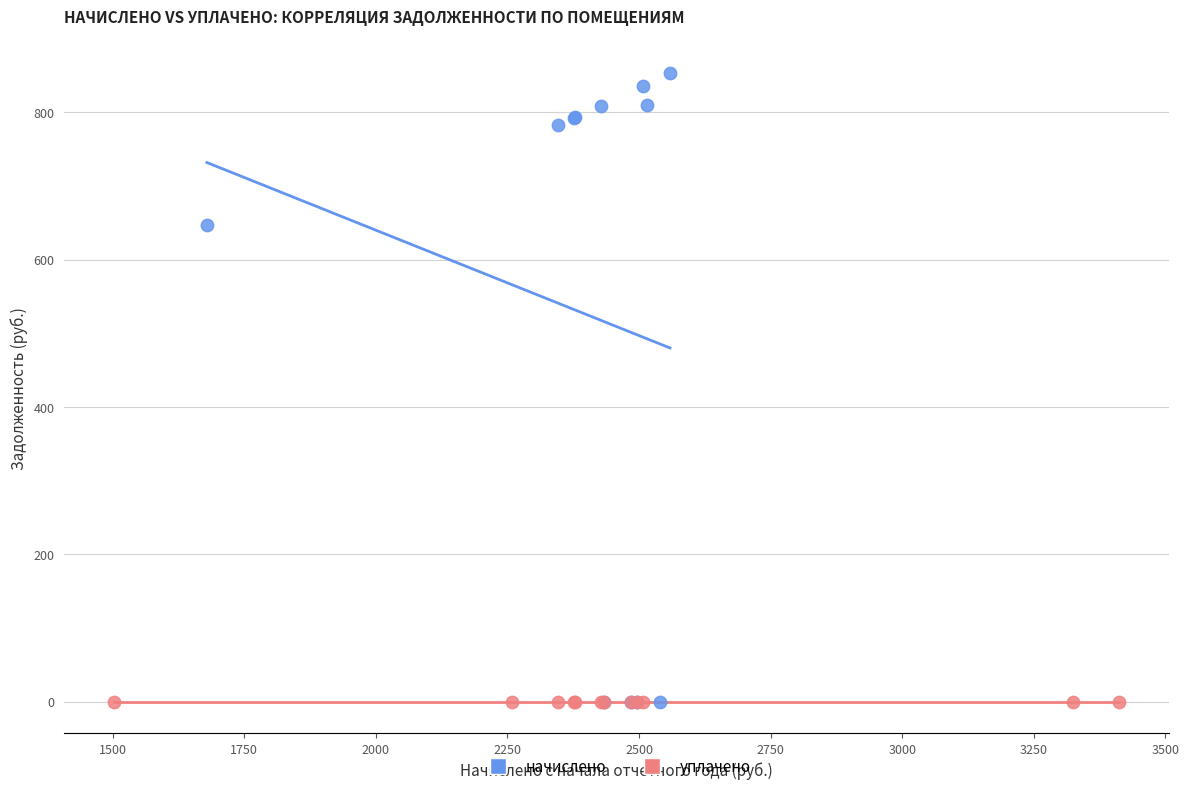

Which series has the widest spread of Y values?

начислено